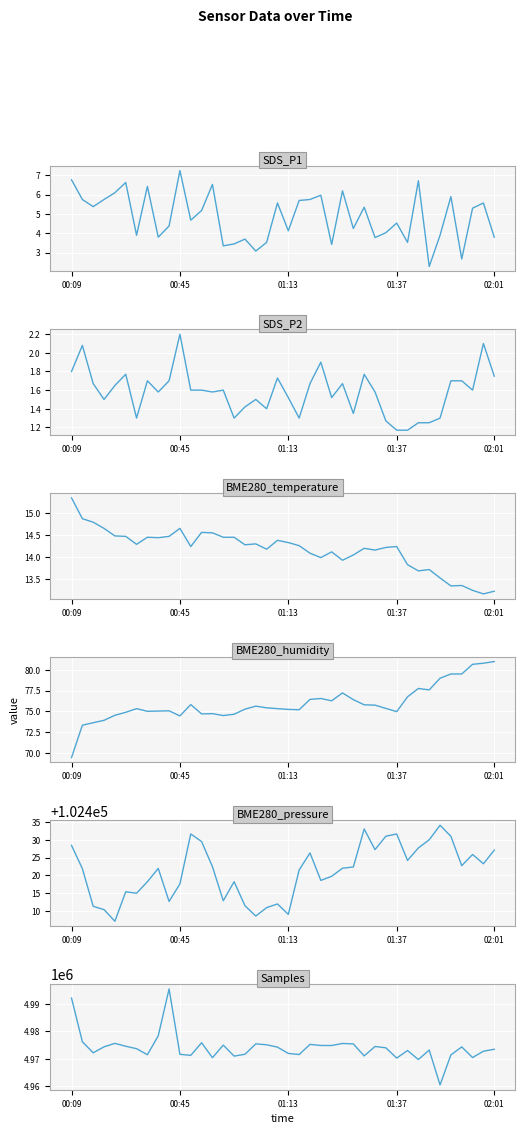

Where is Samples nearest to the value 4977993?

8